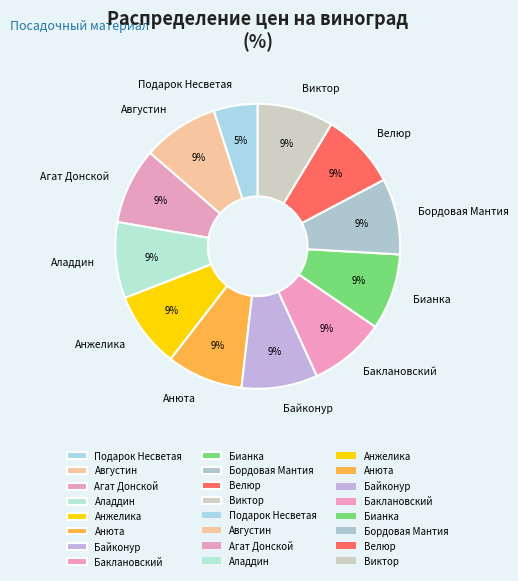

Combined, do Августин and Бордовая Мантия account for over 50%?

No